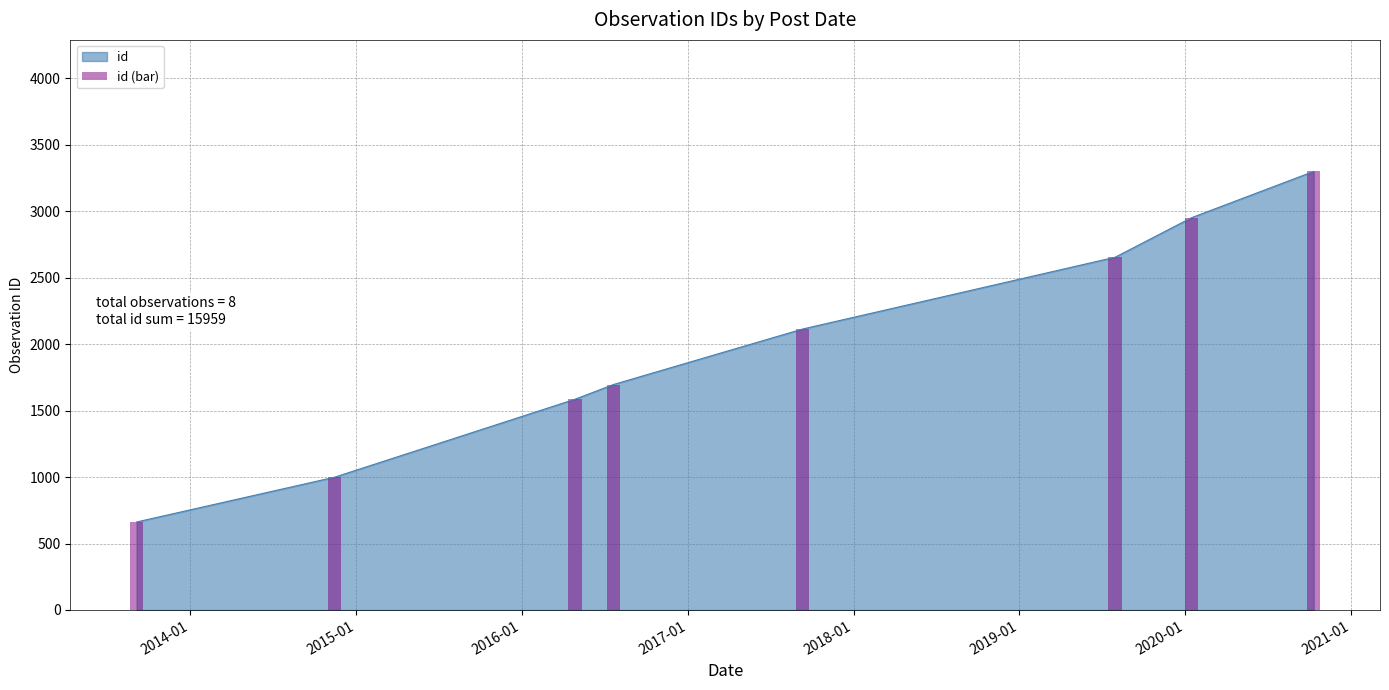

What is the sum of all values?

15959